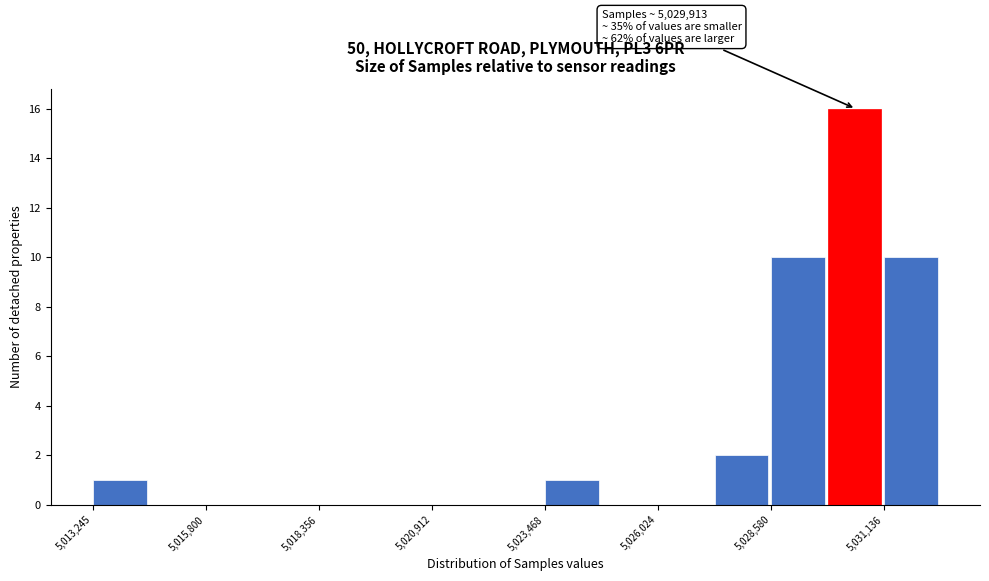

Around what value on the x-axis is the tallest bar? Give the approximate position of its centre, as read against the axis.

5030500